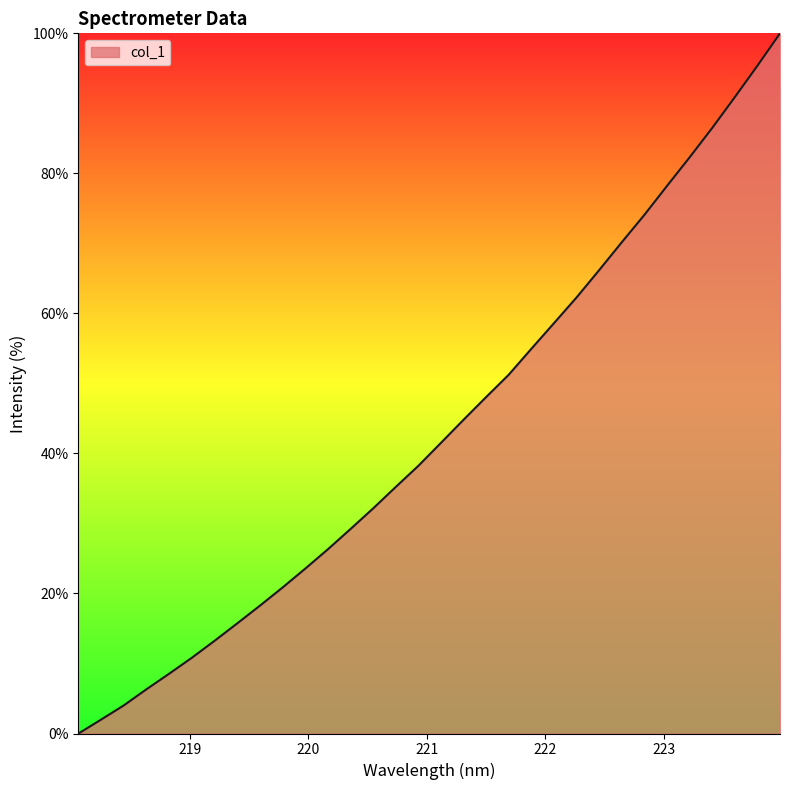

What is the maximum value shown in the chart?

100.0